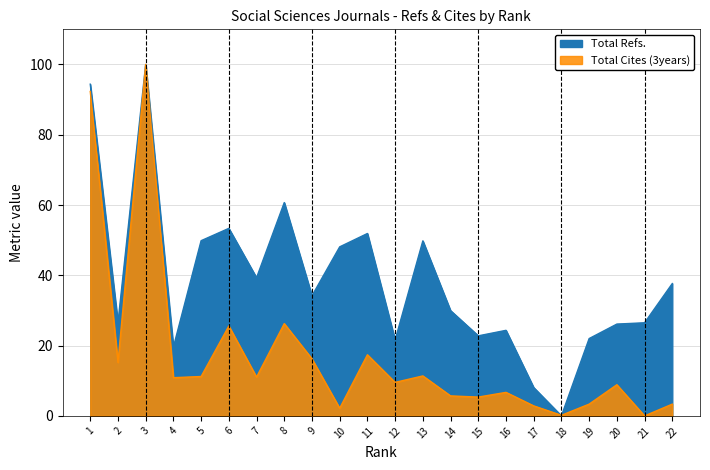

How many categories are shown in the chart?

22